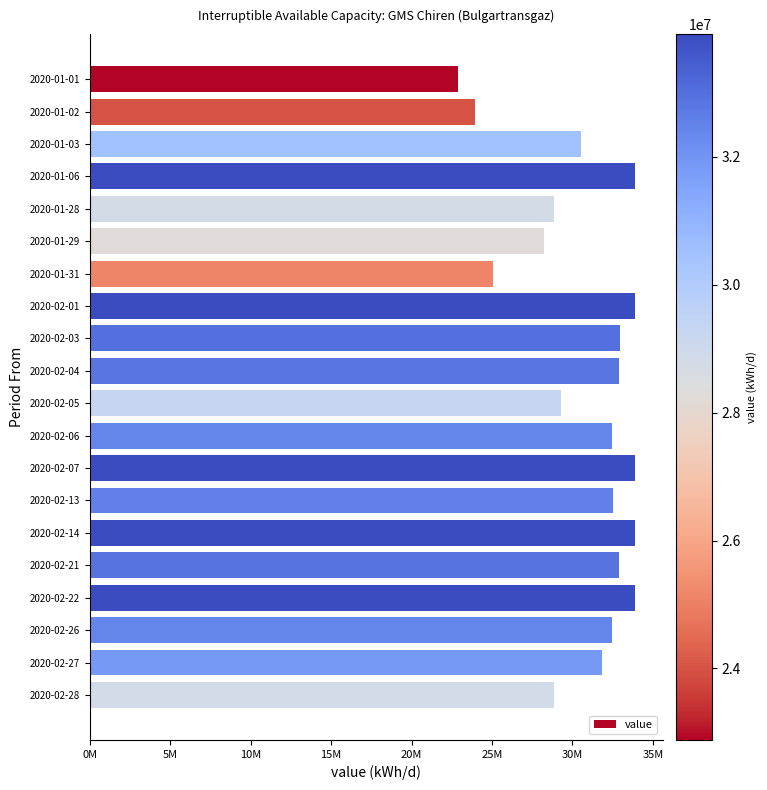

Are the bars grouped side by side (vs. stacked)?

No